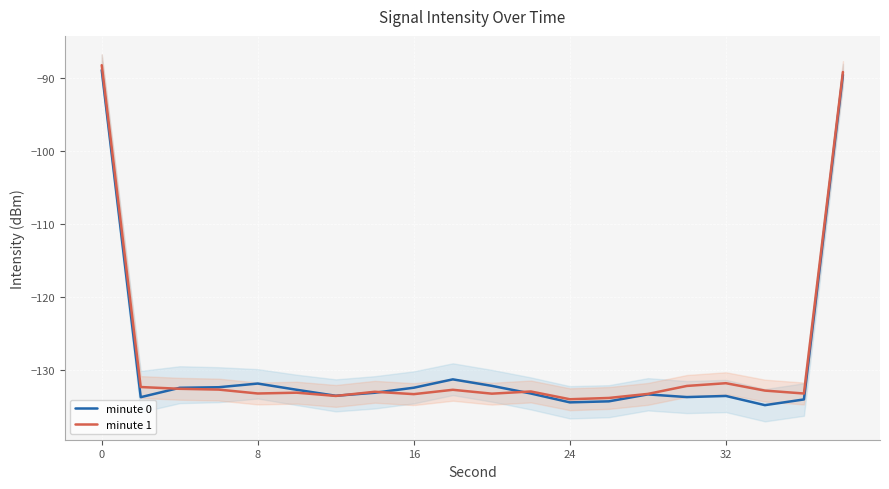

Does the chart display data point markers on the line(s)?

No